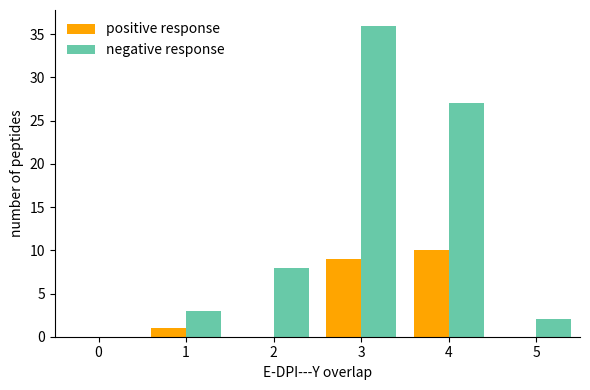

What is the maximum value shown in the chart?

36